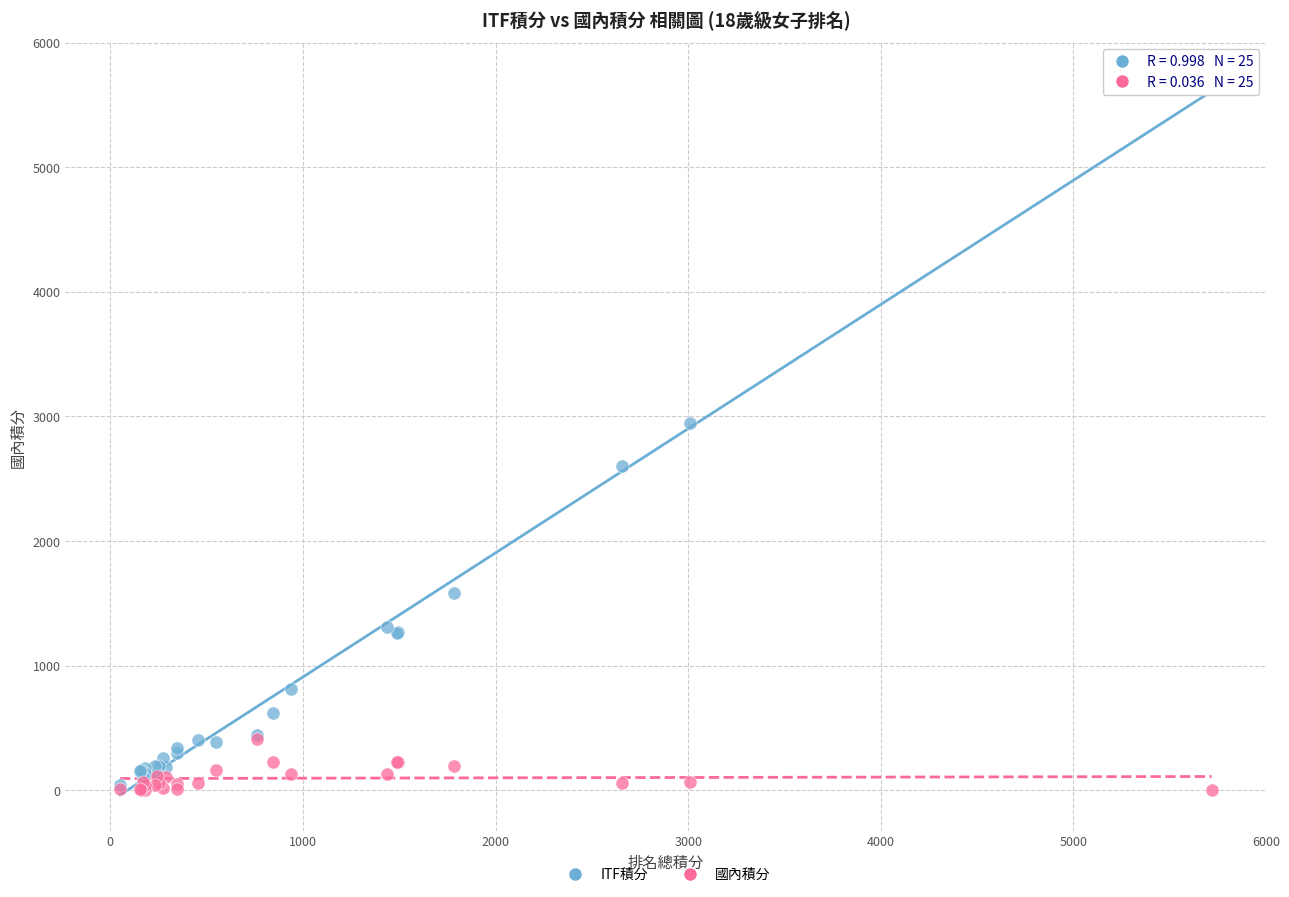

Across all series, what Y value is closest to 2859?

2948.0